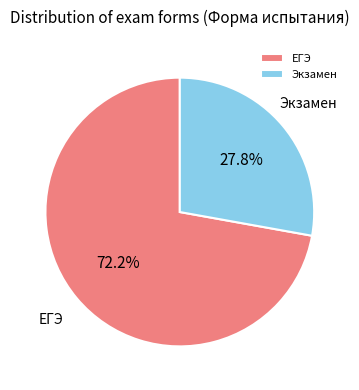

Which slice is the smallest?

Экзамен